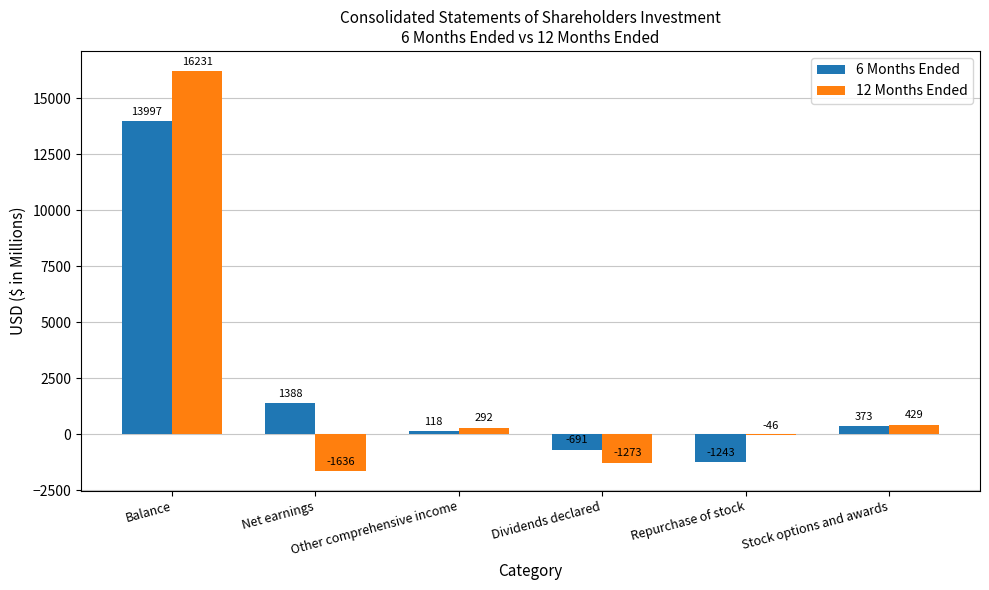

The 6 Months Ended series shows -349 at Repurchase of stock. True or false?

False